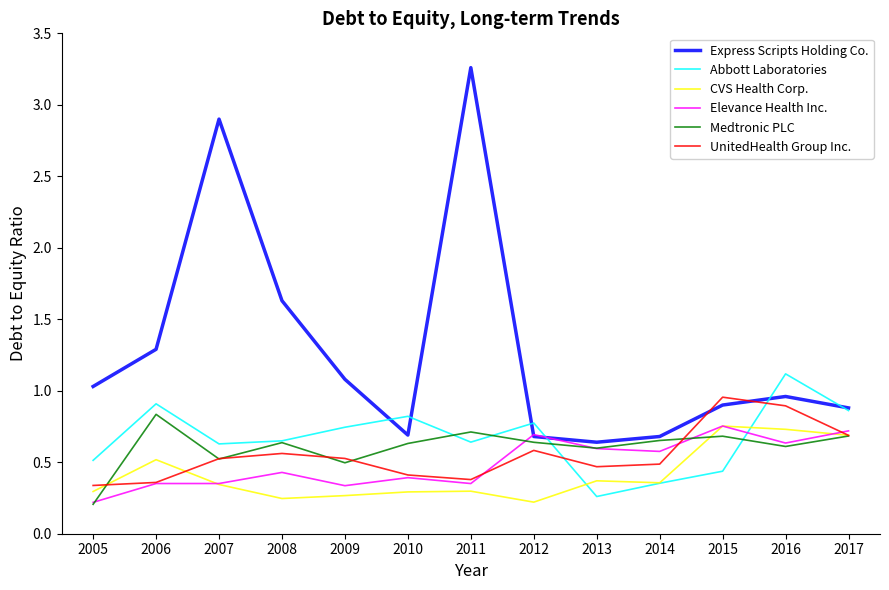

The value of Medtronic PLC at 2005 is 0.2. True or false?

True